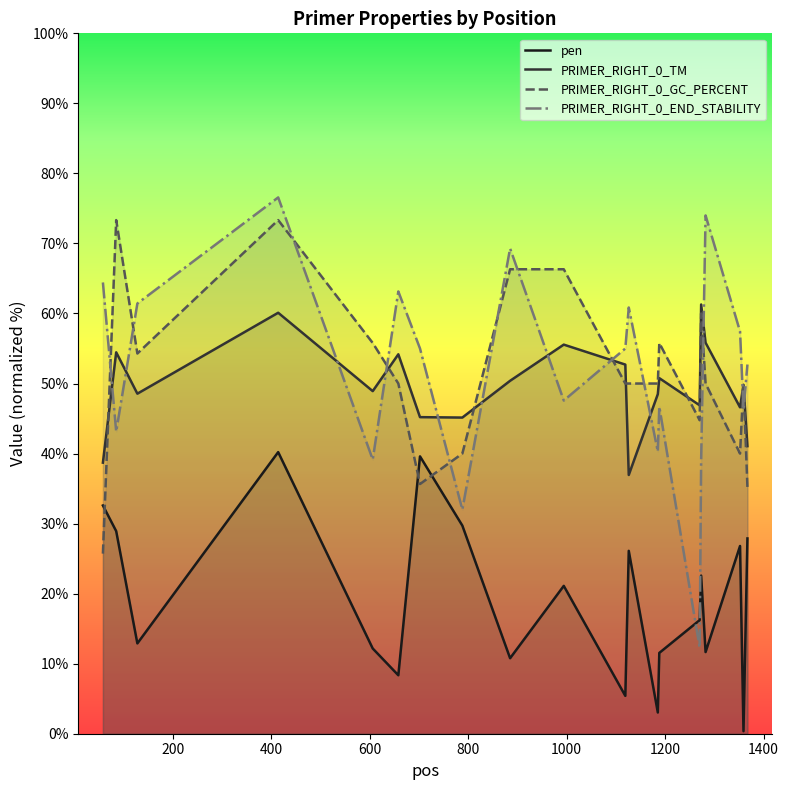

Which series has the widest spread of values?

PRIMER_RIGHT_0_END_STABILITY